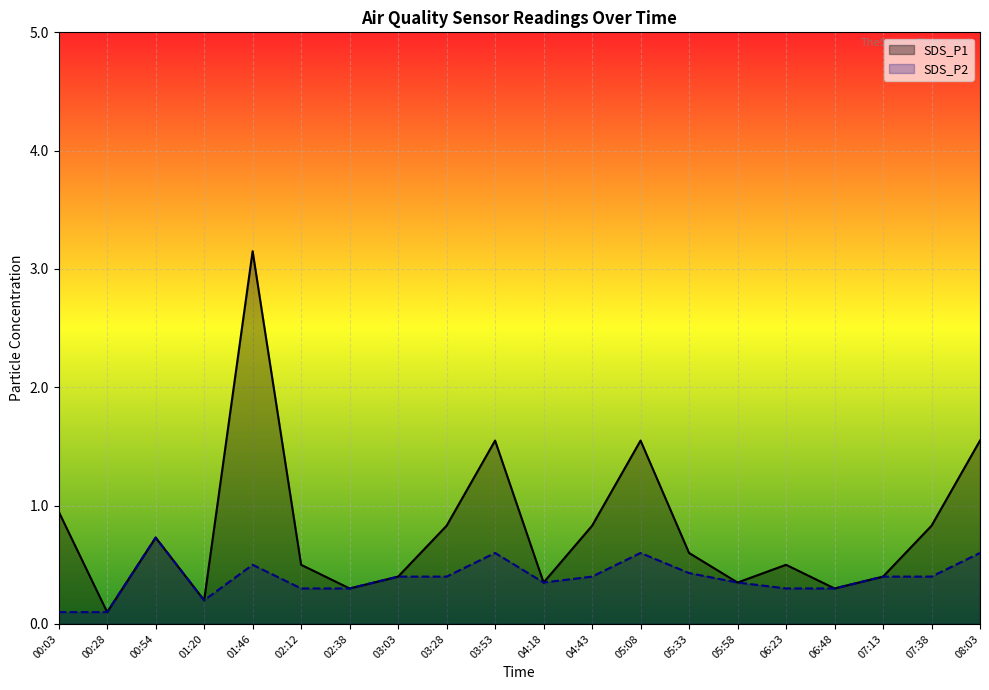

Between 04:43 and 00:54, which is larger?

04:43